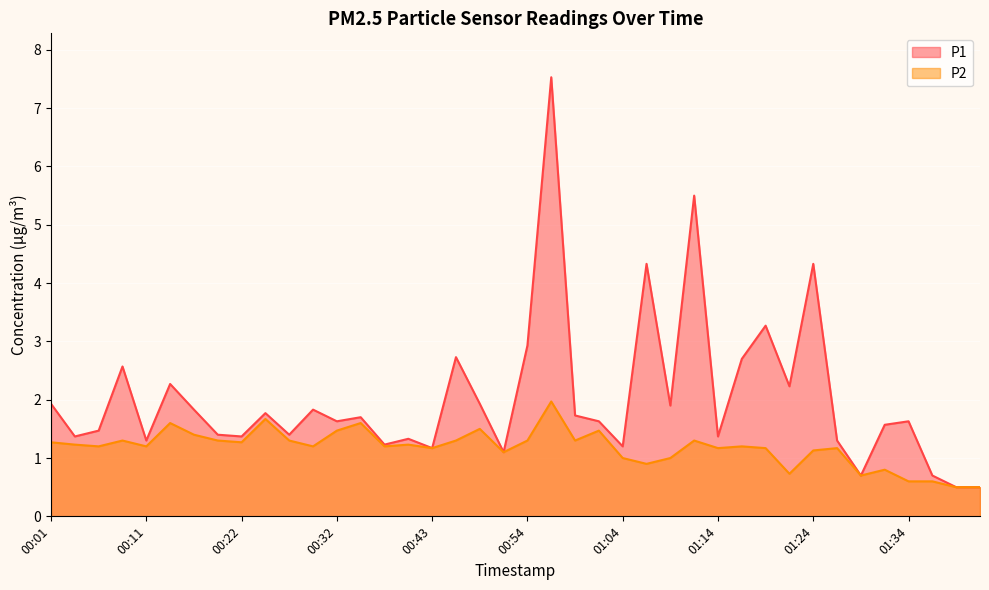

Which series has the widest spread of values?

P1